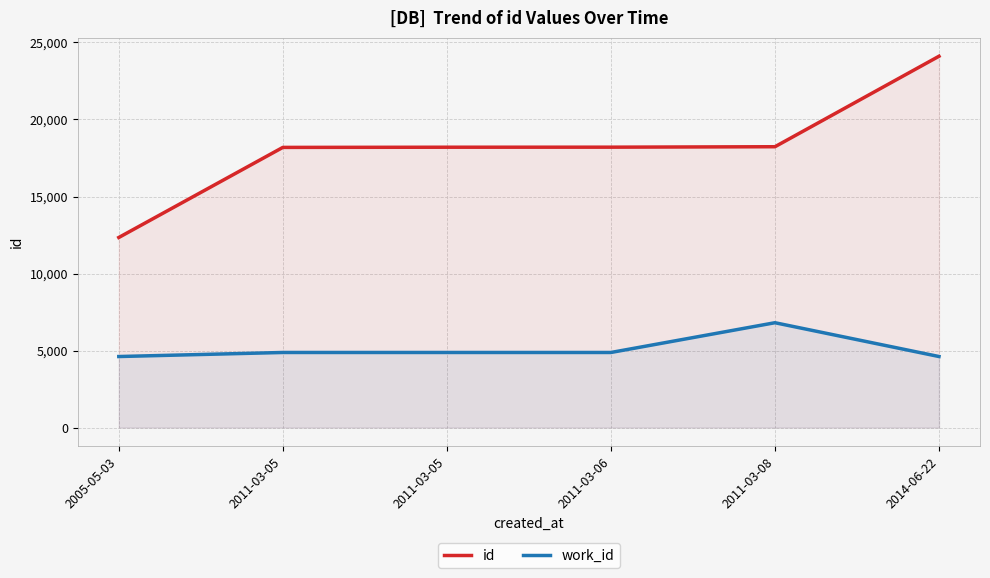

At which category does the chart reach its peak across all series?

2014-06-22